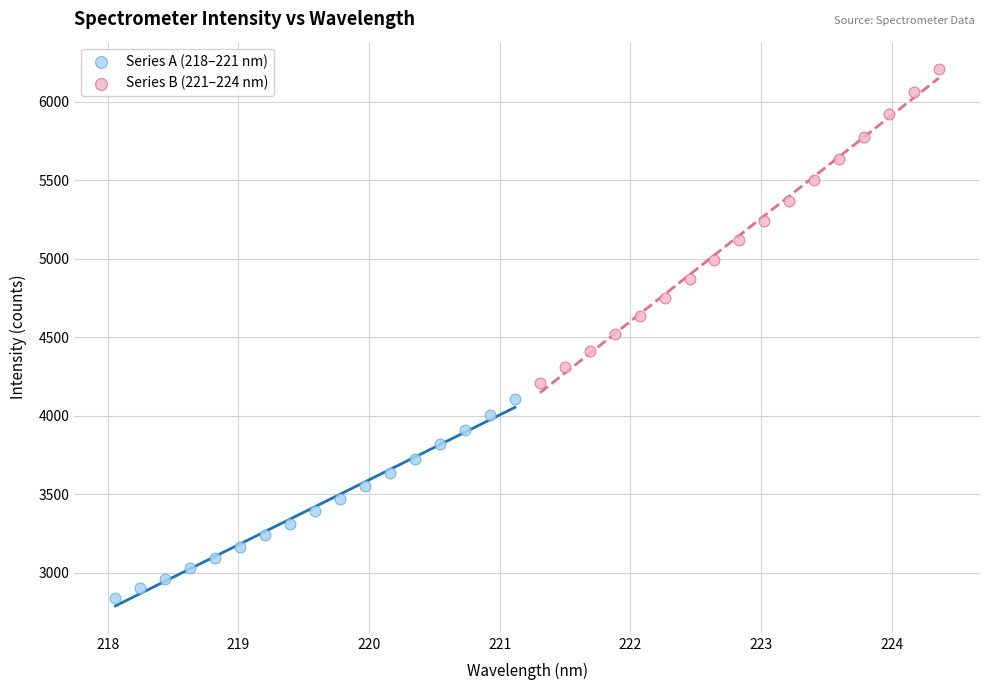

Which series has the widest spread of Y values?

Series B (221–224 nm)